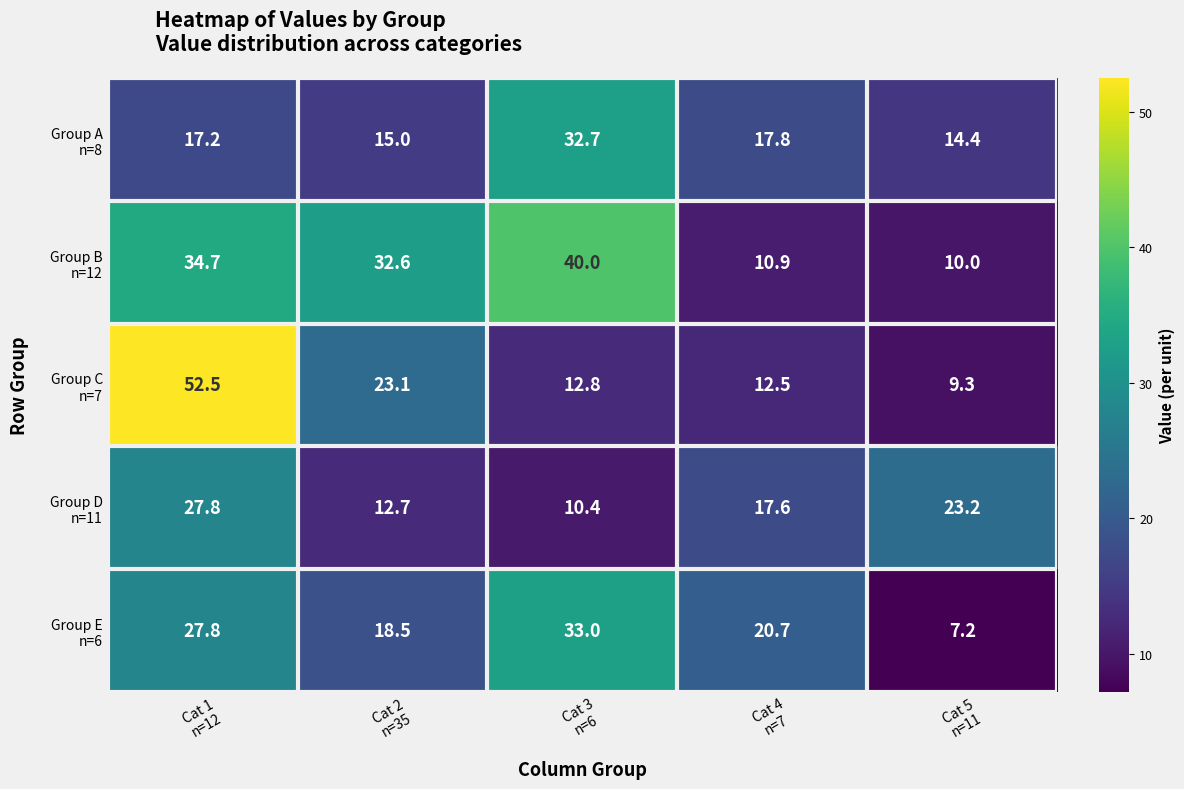

How many categories are shown in the chart?

5